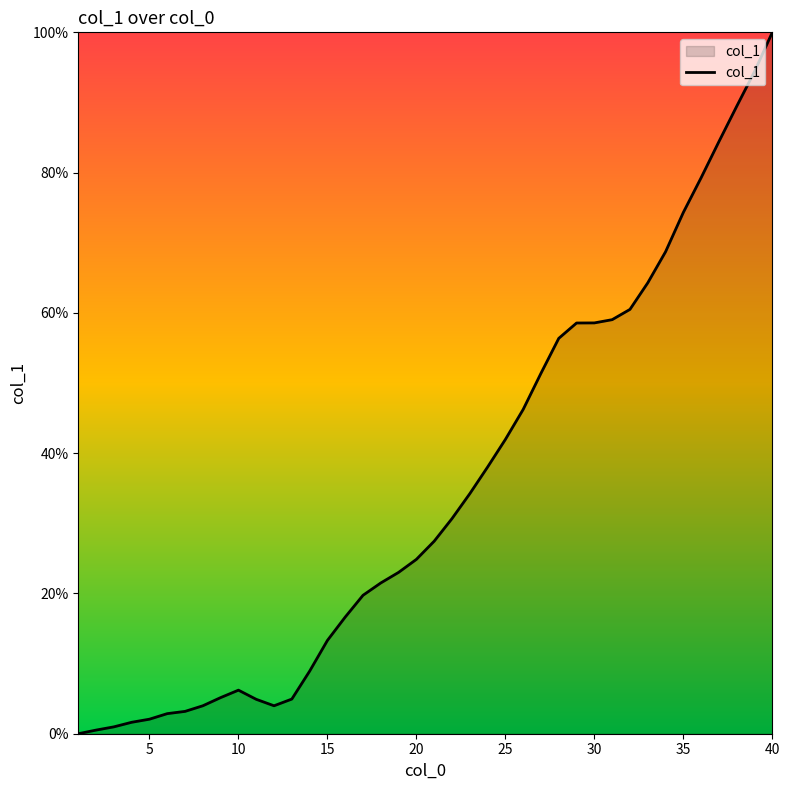

What is the average value?

34.7